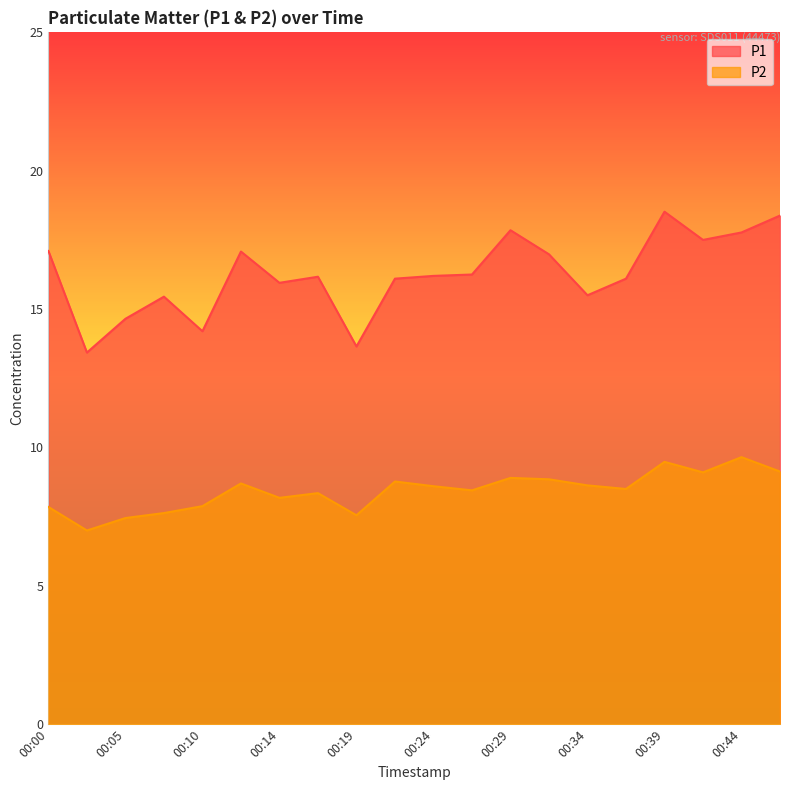

How many values in the P1 series exceed 16?

13